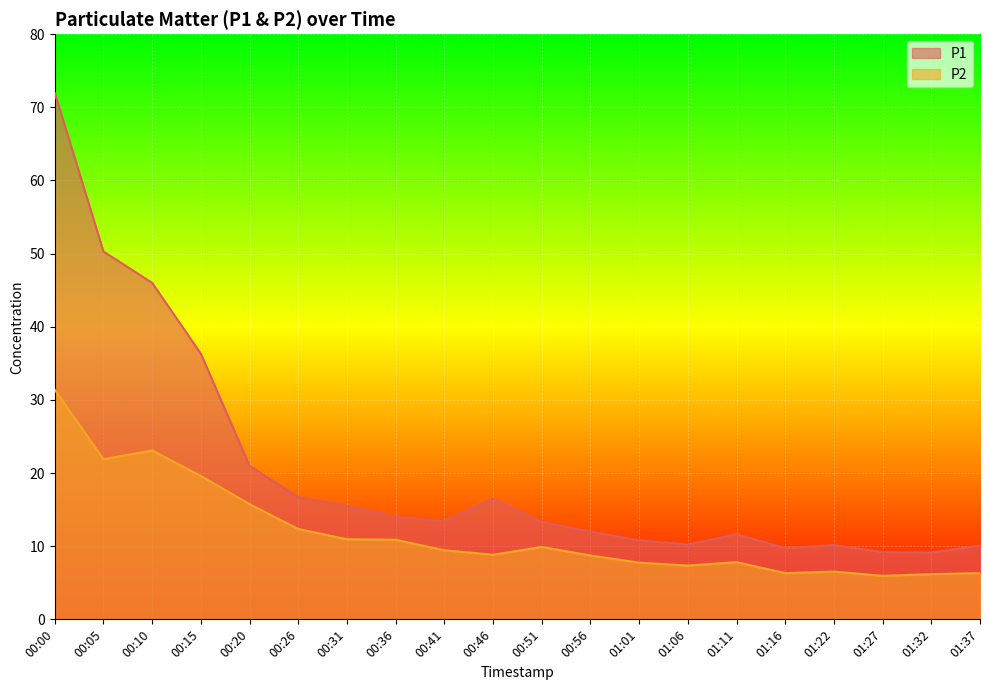

What is the minimum value for P2?

6.0